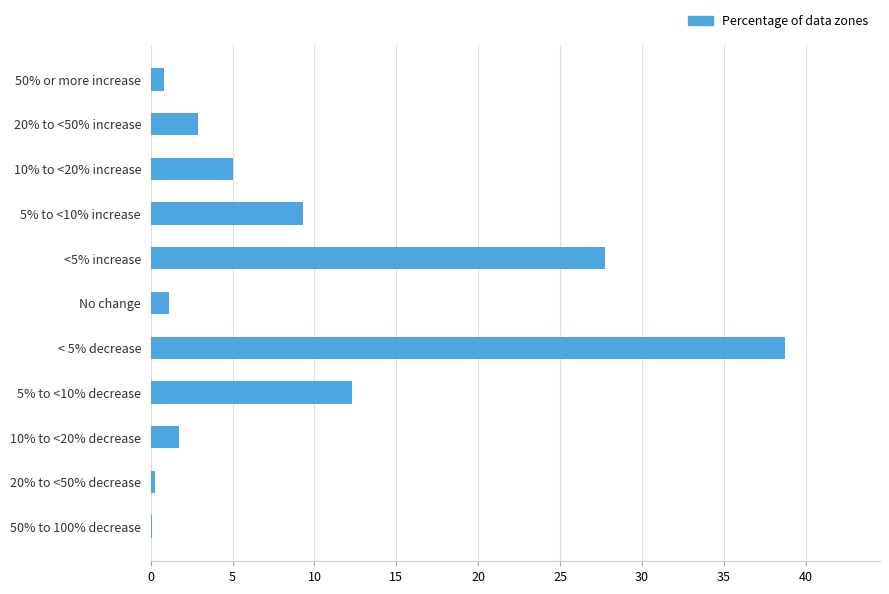

Which category has the highest value across all series?

< 5% decrease